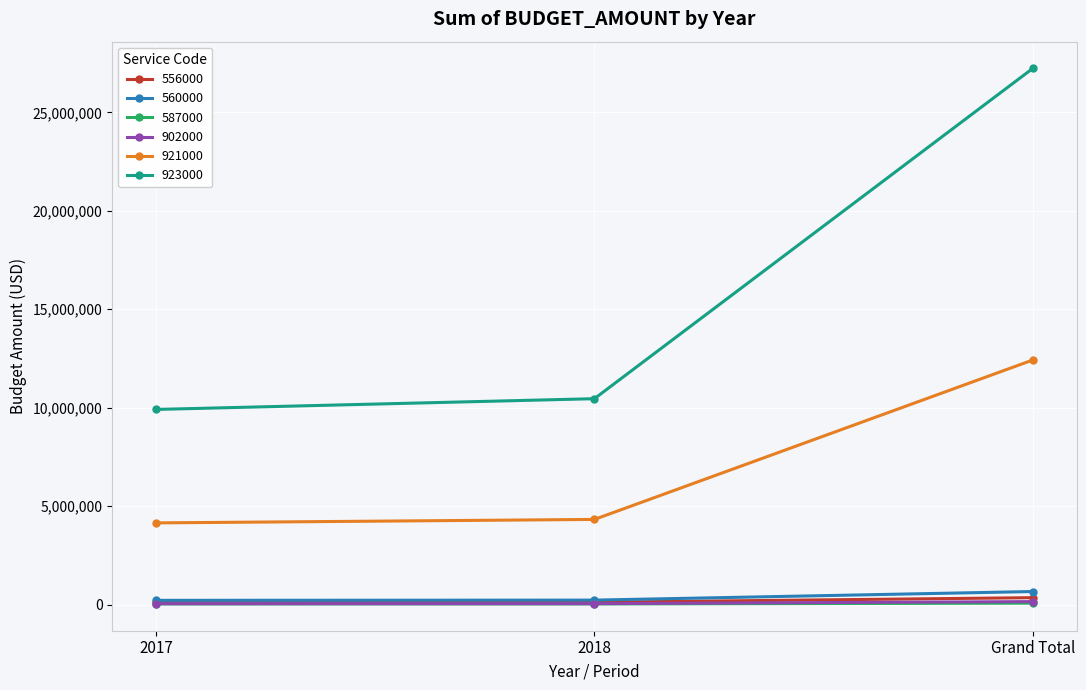

At which category is the sum across all series the highest?

Grand Total